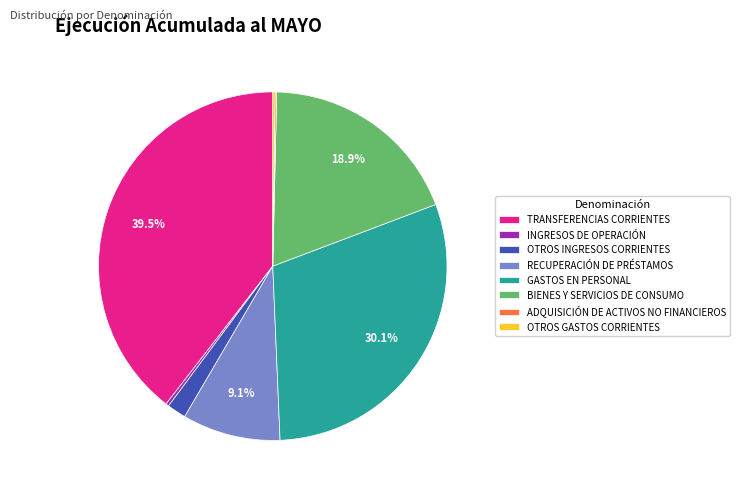

What percentage is NOT represented by RECUPERACIÓN DE PRÉSTAMOS?

90.9%